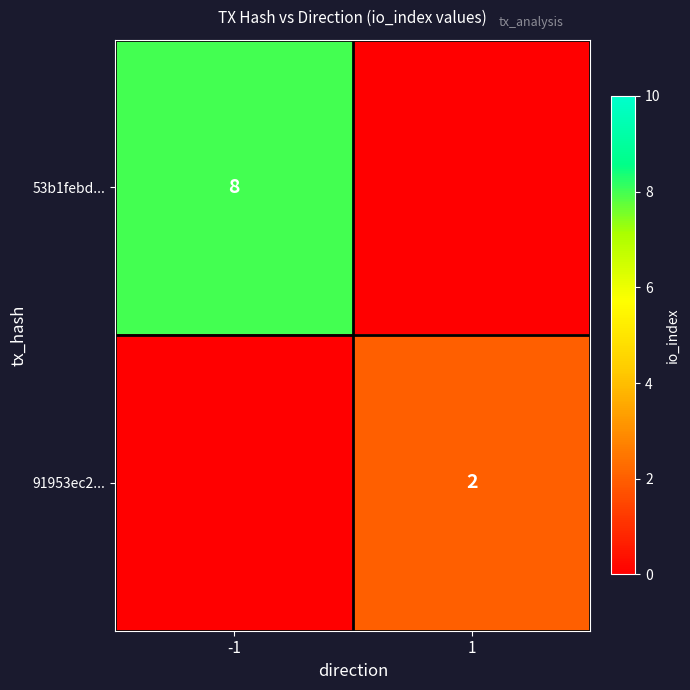

True or false: 53b1febd... has a value of 8 at -1.

True